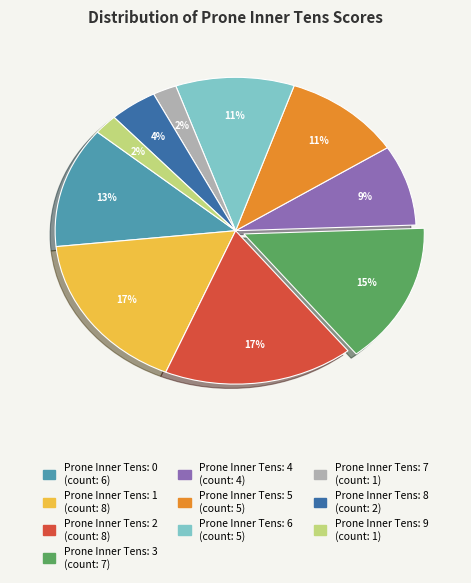

Is there any slice that represents more than half of the pie?

No